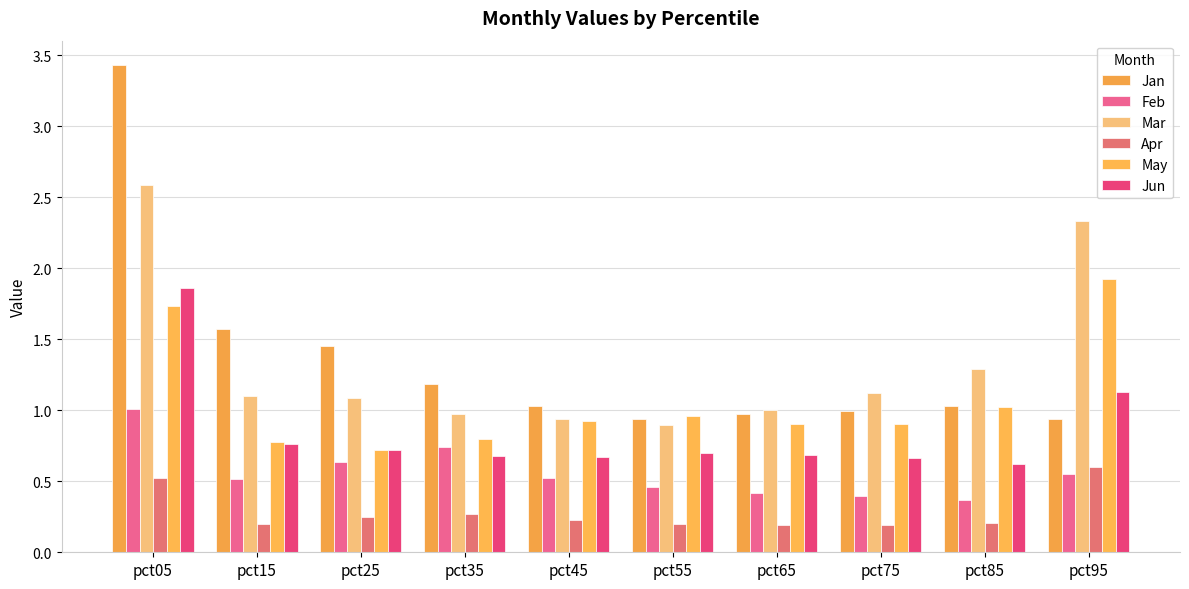

Is it true that Jan equals 1.6 at pct15?

True